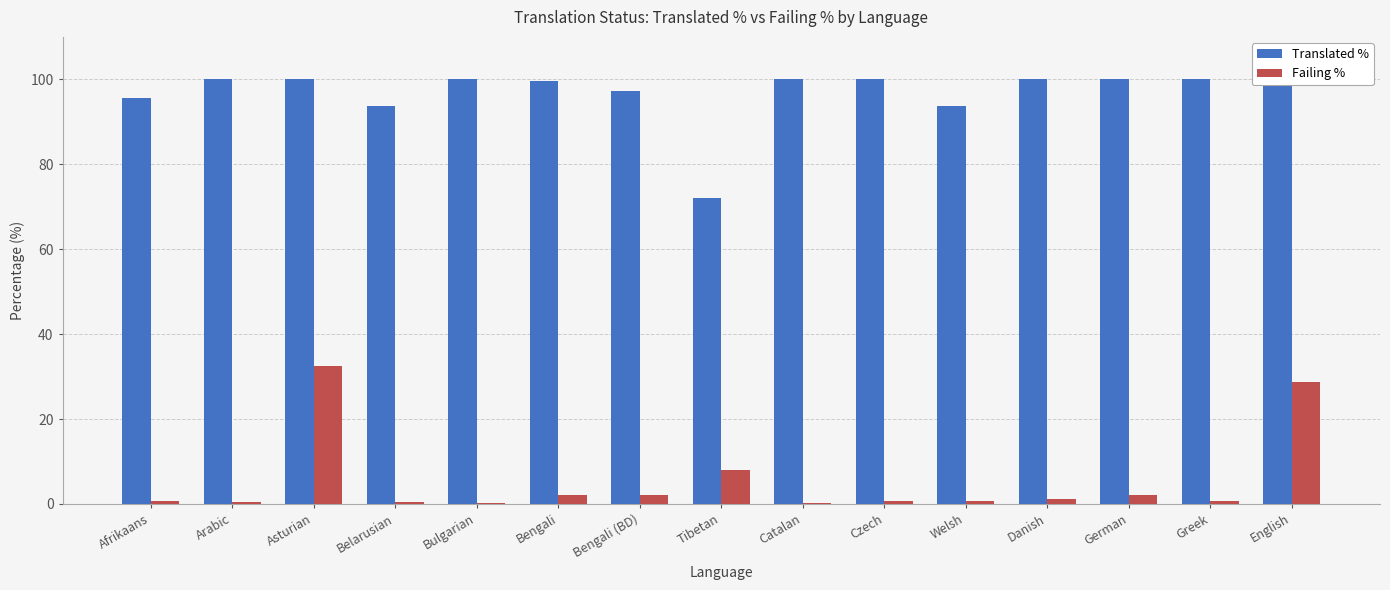

Reading right to left, extract all data points from this chart.

Translated %: 100.0	100.0	100.0	100.0	93.7	100.0	100.0	72.0	97.3	99.5	100.0	93.7	100.0	100.0	95.5
Failing %: 28.7	0.8	2.2	1.2	0.6	0.8	0.2	8.0	2.0	2.2	0.2	0.4	32.5	0.4	0.8